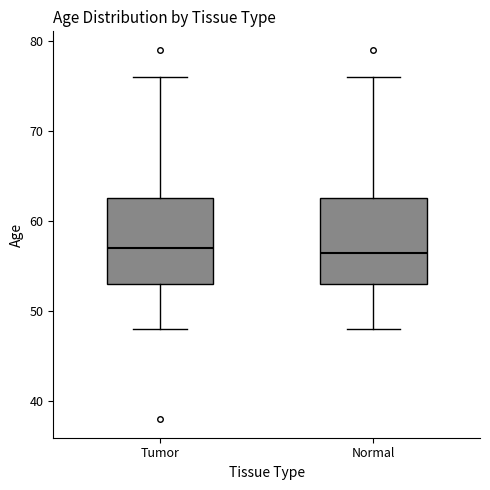

Reading left to right, read every box against the y-axis: the position of its median line, the range the box covers, and the ends of its whiskers. The values are not printed on the chart, so give them approximately, as read against the axis.

Tumor: median 57, box 53 to 63, whiskers 48 to 76
Normal: median 57, box 53 to 63, whiskers 48 to 76